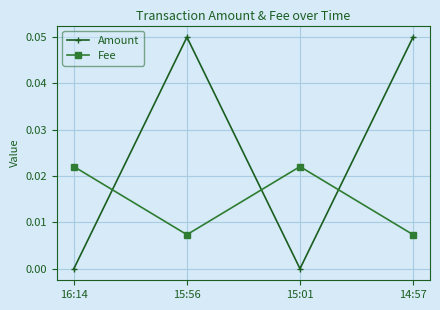

Which series has the largest range (max minus min)?

Amount